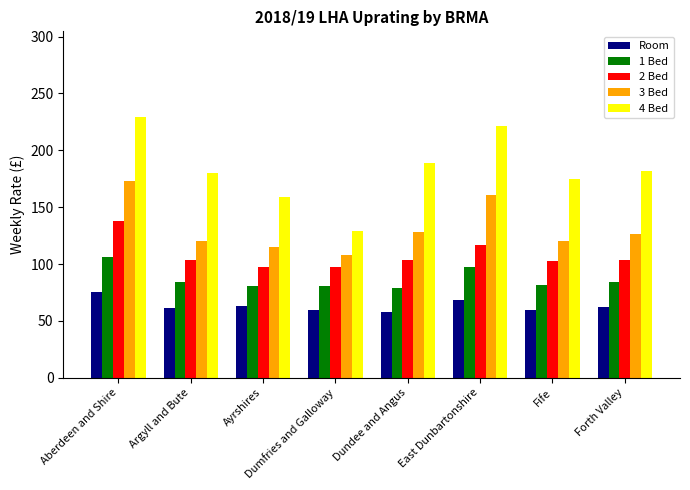

How many groups of bars are there?

8